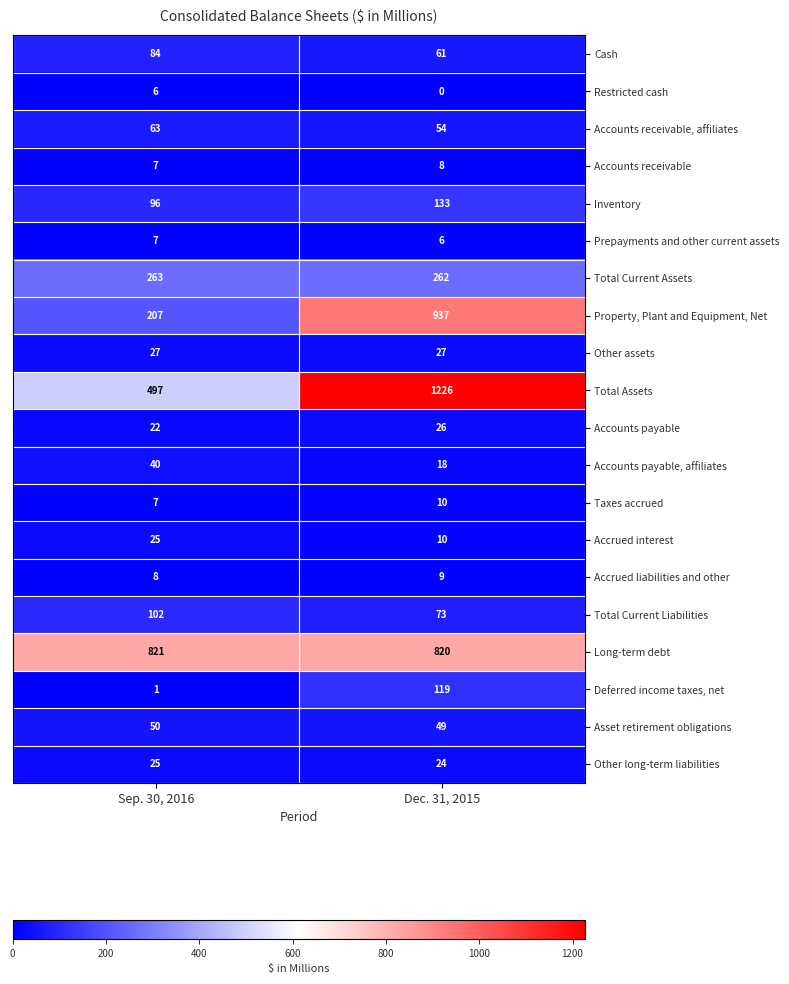

What is the greatest value displayed?

1226